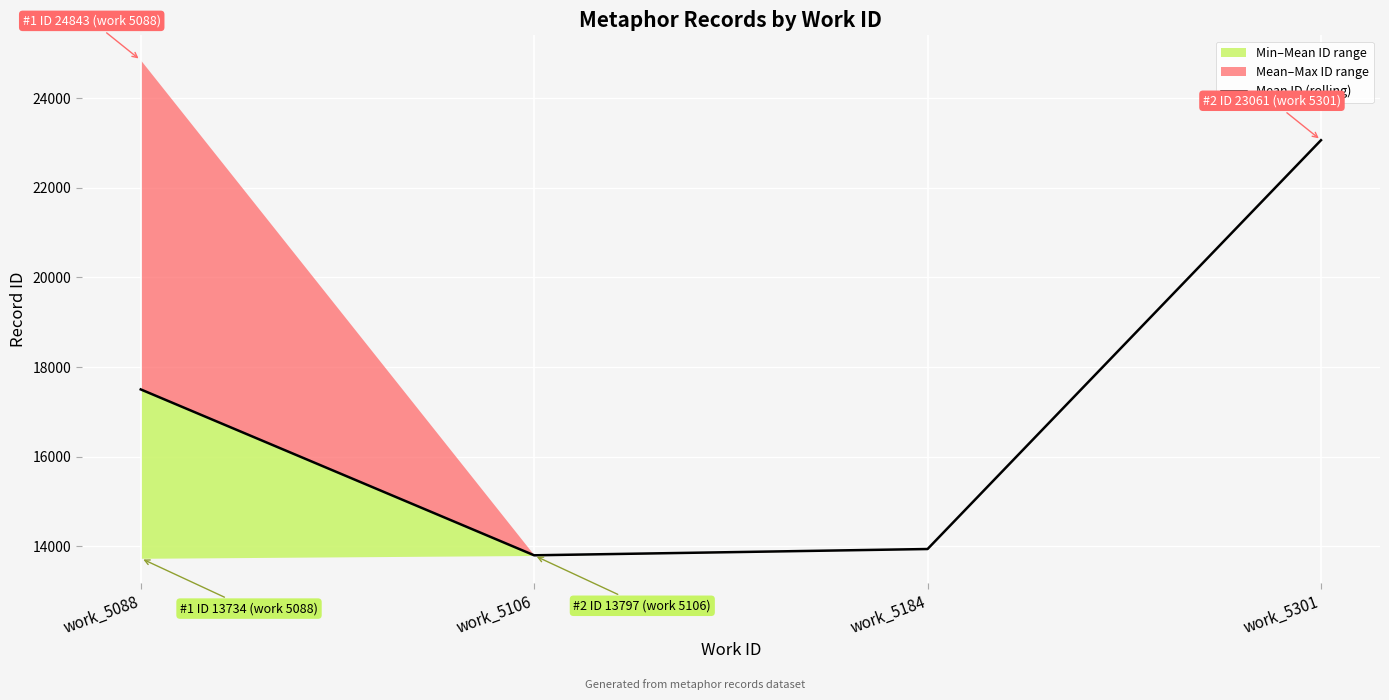

What is the difference between the maximum and second lowest values?

9118.5